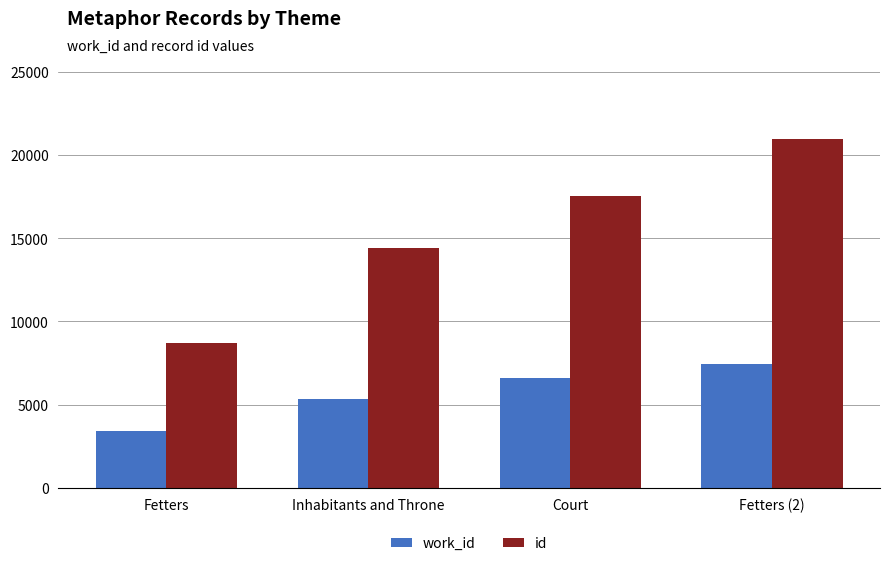

Which series has the widest spread of values?

id